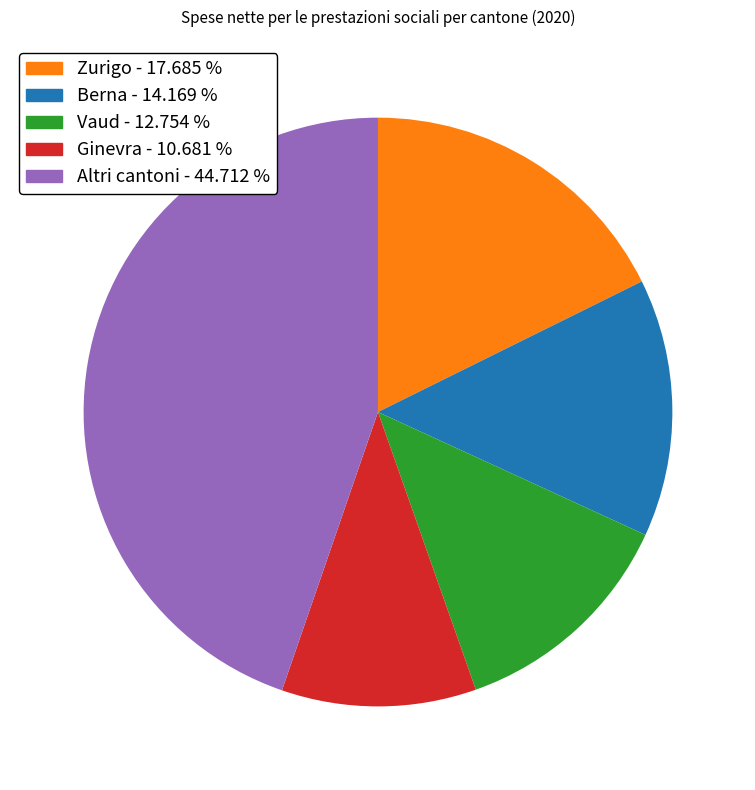

How many slices are in this pie chart?

5